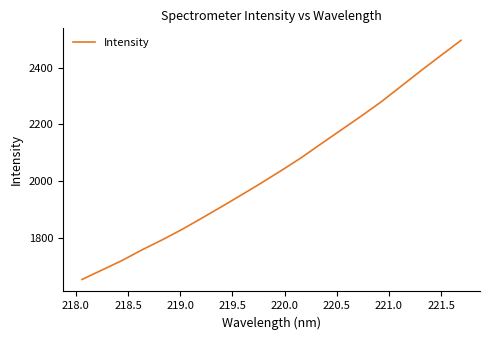

True or false: the data has more than 0 interior local peaks.

False